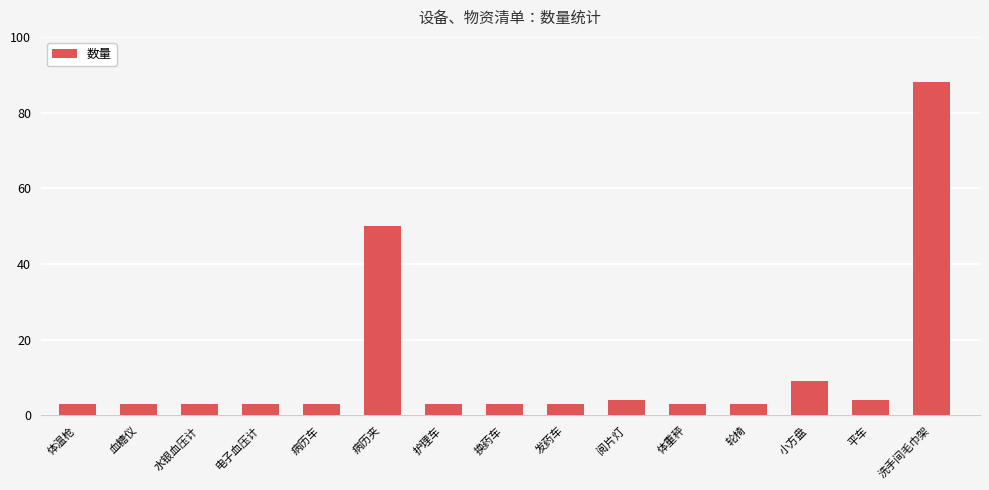

Reading left to right, extract all data points from this chart.

体温枪=3	血糖仪=3	水银血压计=3	电子血压计=3	病历车=3	病历夹=50	护理车=3	换药车=3	发药车=3	阅片灯=4	体重秤=3	轮椅=3	小方盘=9	平车=4	洗手间毛巾架=88